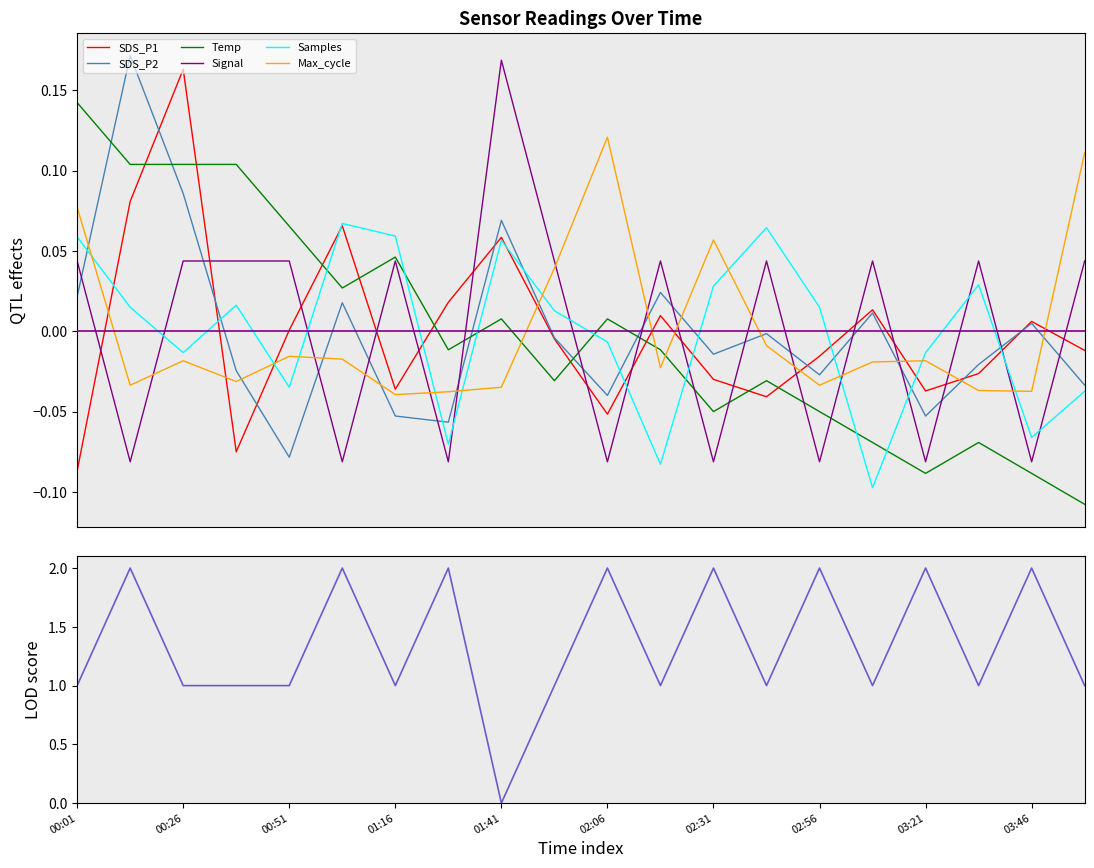

True or false: Temp and Max_cycle cross at least once.

True